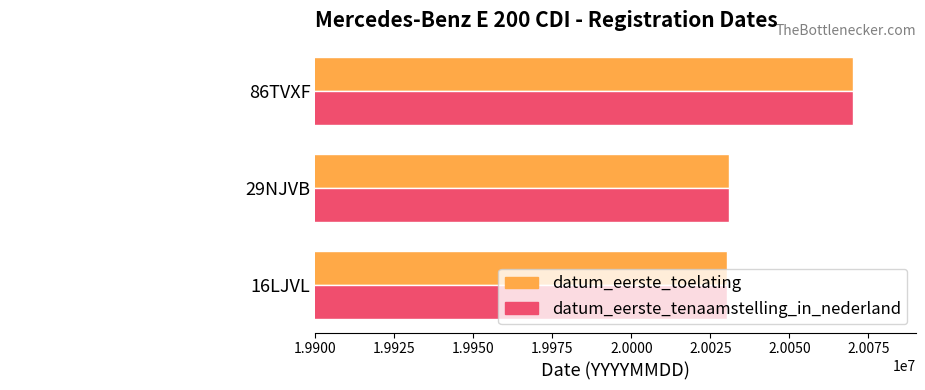

Count the number of data series in this chart.

2